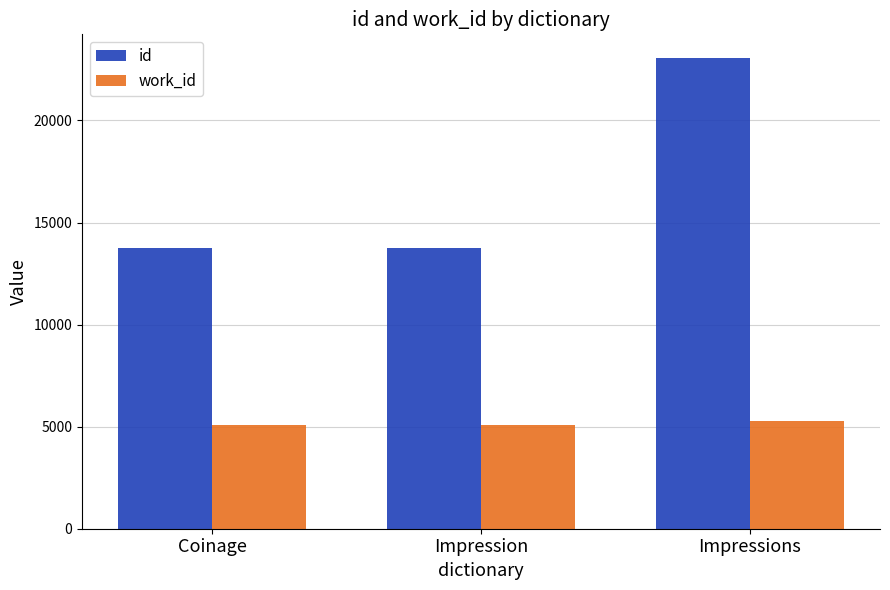

Which series has the largest total across all categories?

id